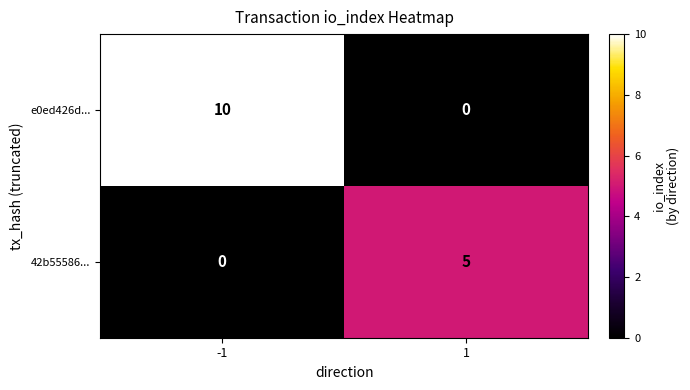

Which series has the largest total across all categories?

e0ed426d...